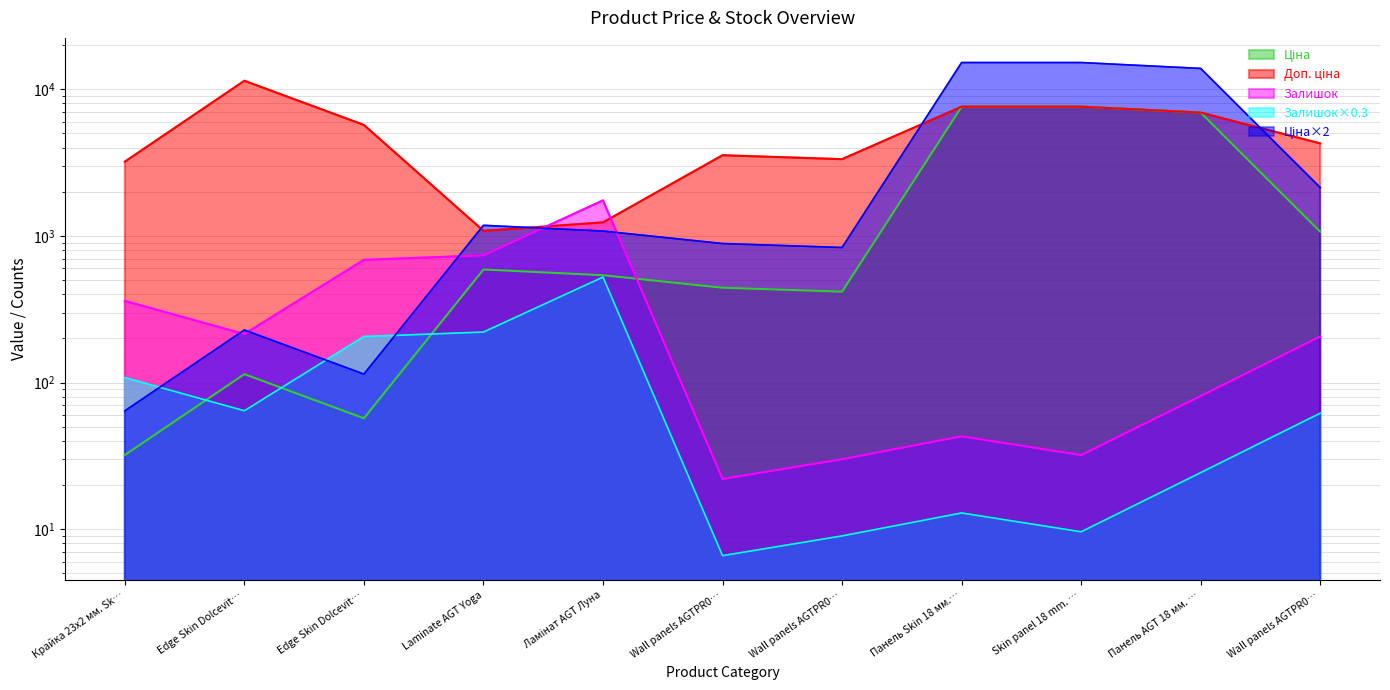

What is the difference between the Залишок values at Панель AGT 18 мм. … and Wall panels AGTPR0…?

51.0